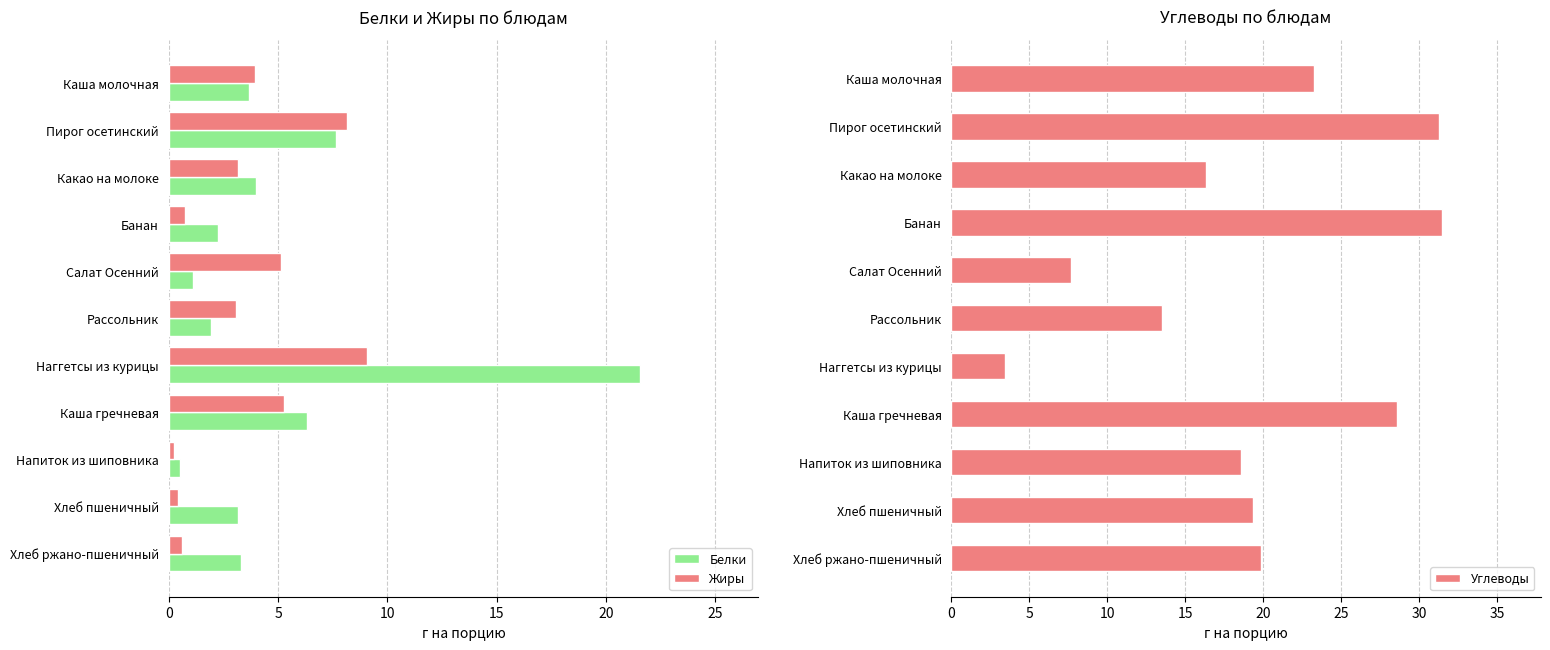

Is it true that Белки equals 2.3 at Каша гречневая?

False